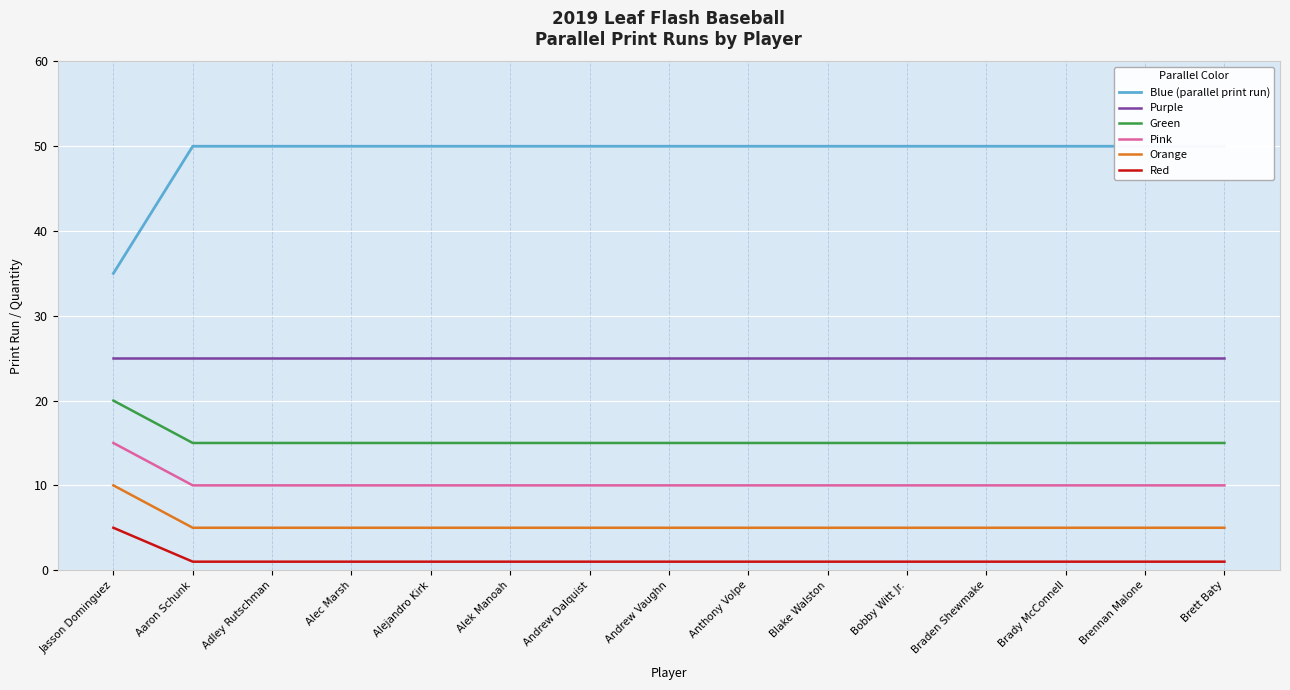

Which series has the largest total across all categories?

Blue (parallel print run)